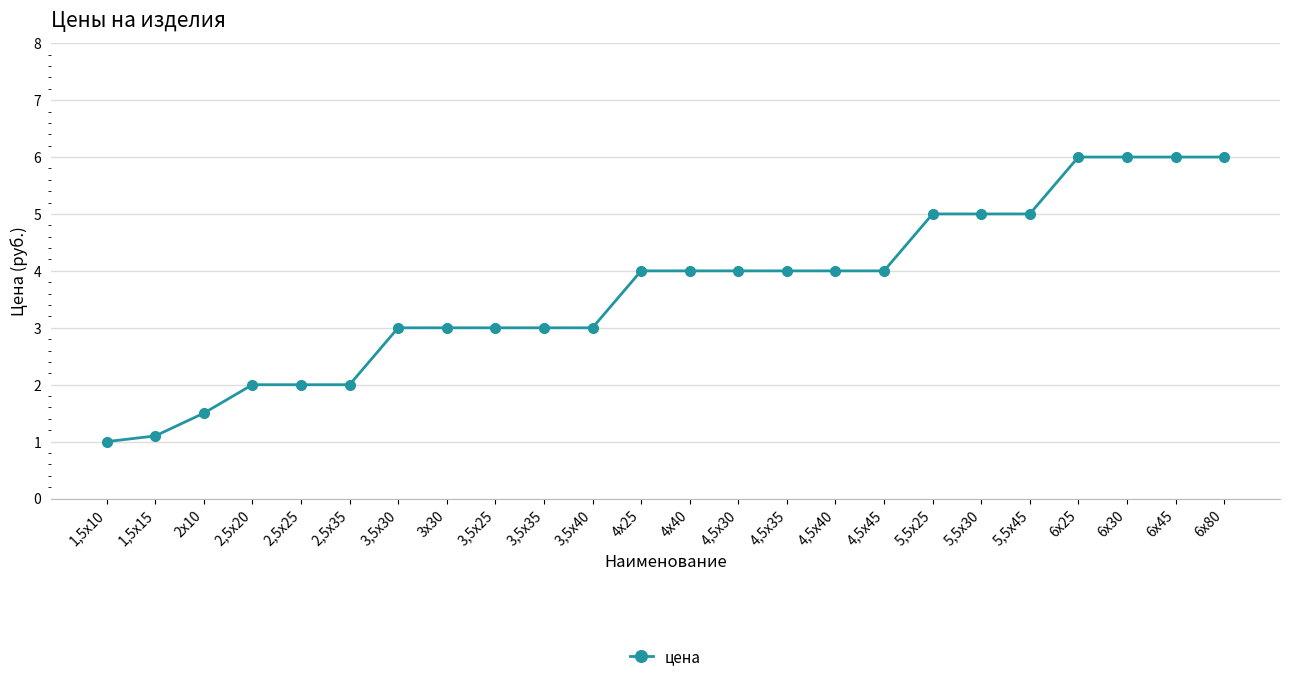

Count the values in the range 3 to 5.

14